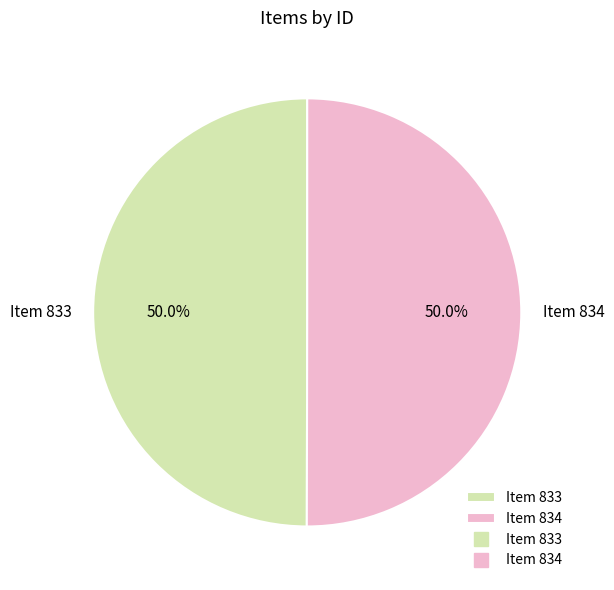

What is the total percentage of Item 833 and Item 834?

100.0%